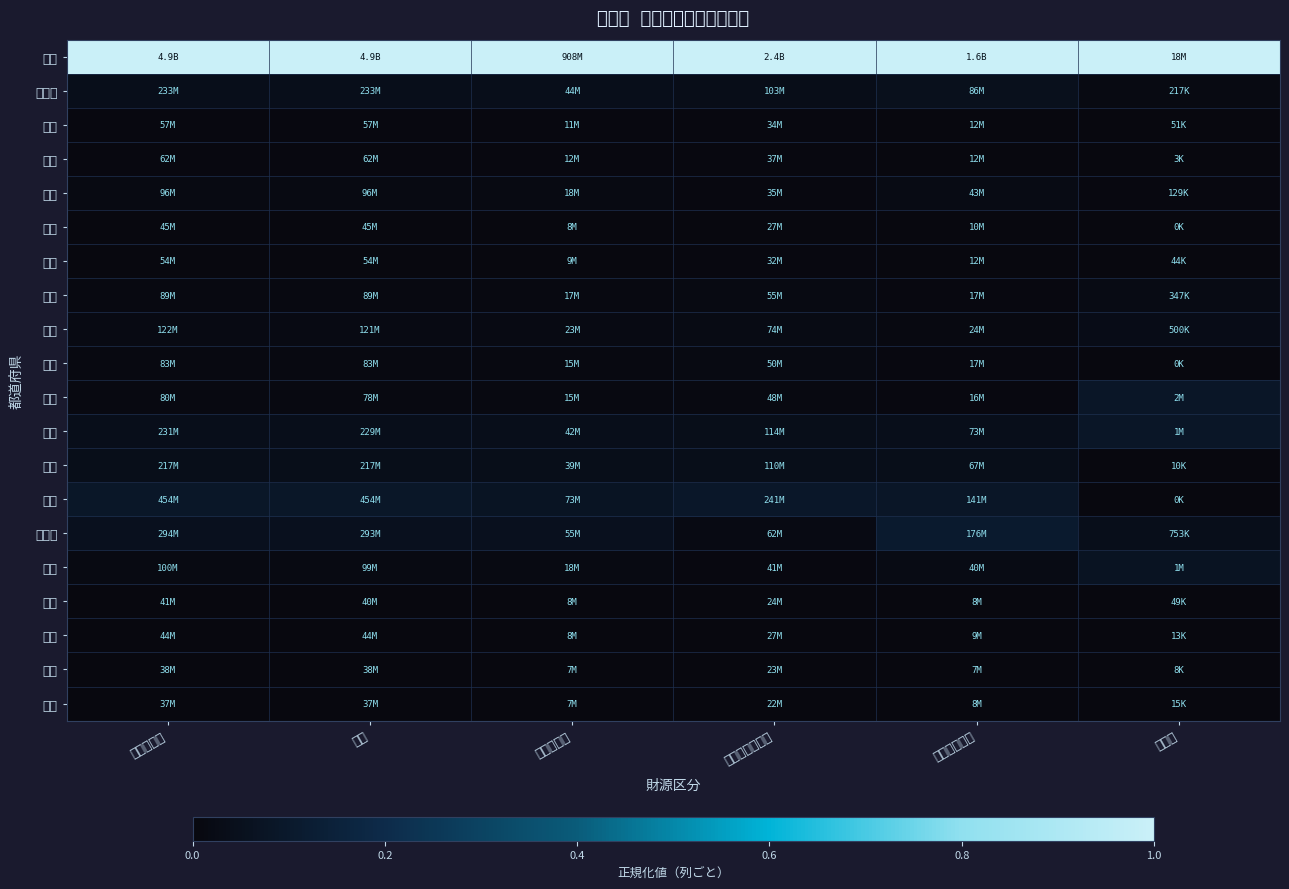

Which series has the largest total across all categories?

全国